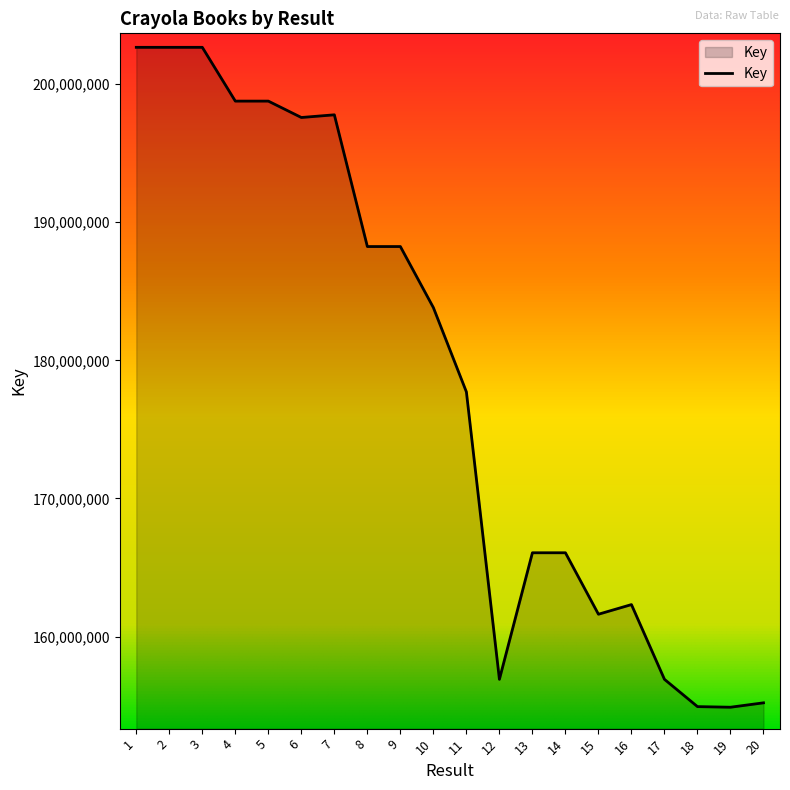

How many interior local peaks (higher than both neighbors) does the data have?

6